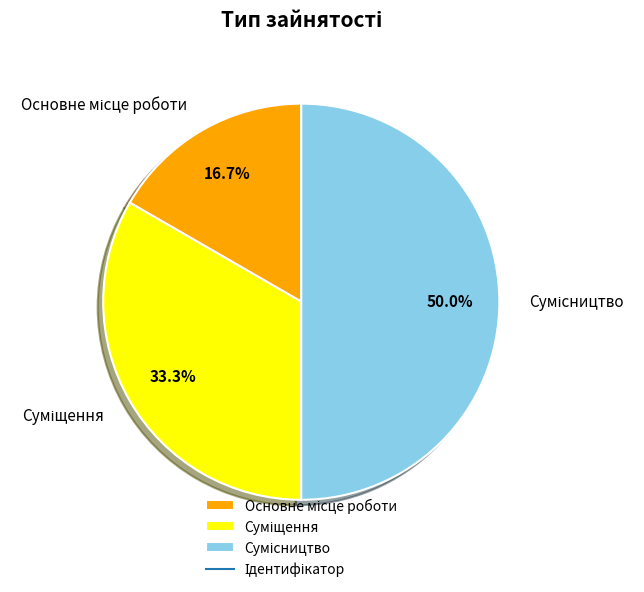

To the nearest percent, what is the average slice percentage?

33%